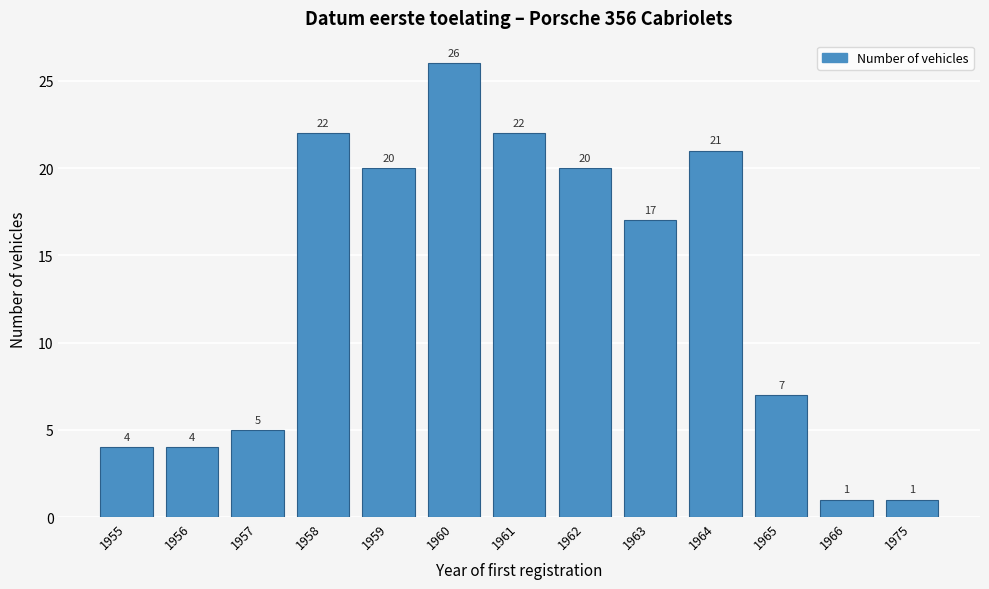

Reading left to right, list all the values displayed in this chart.

4	4	5	22	20	26	22	20	17	21	7	1	1